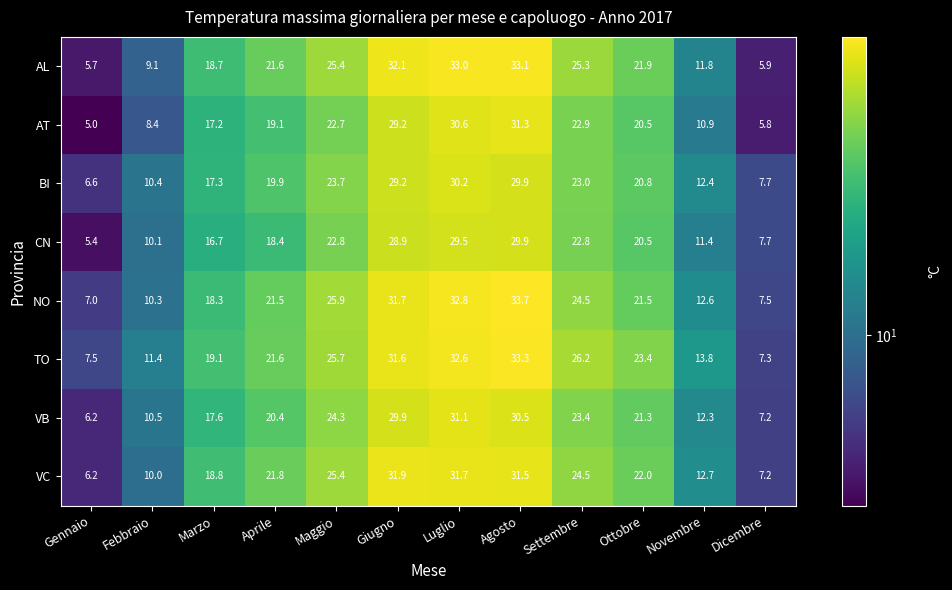

At which category is the sum across all series the highest?

Agosto